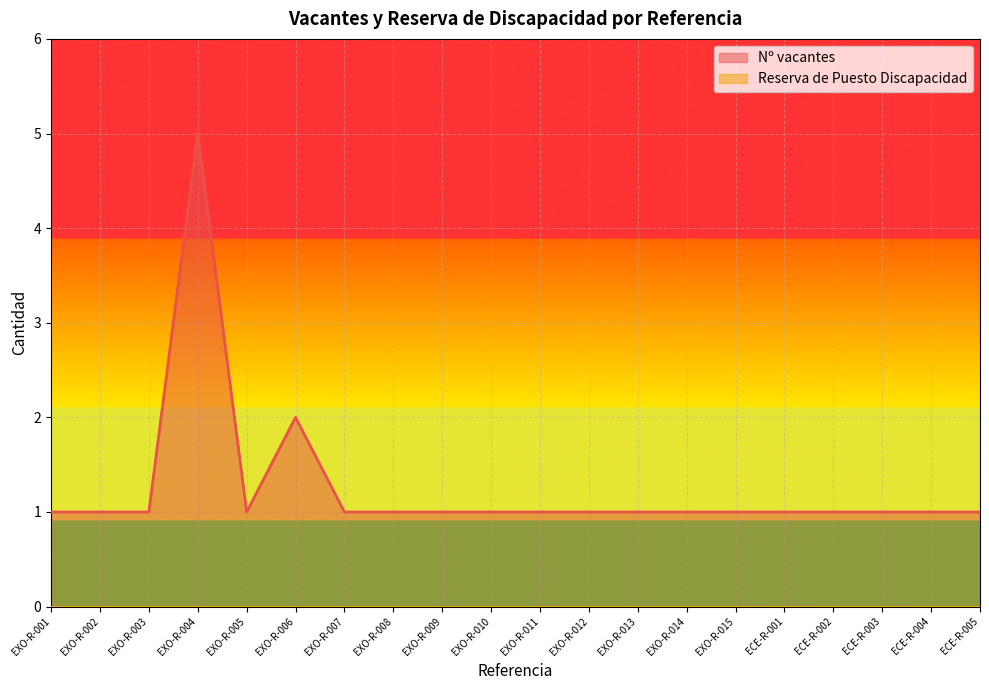

Does the chart display data point markers on the line(s)?

No